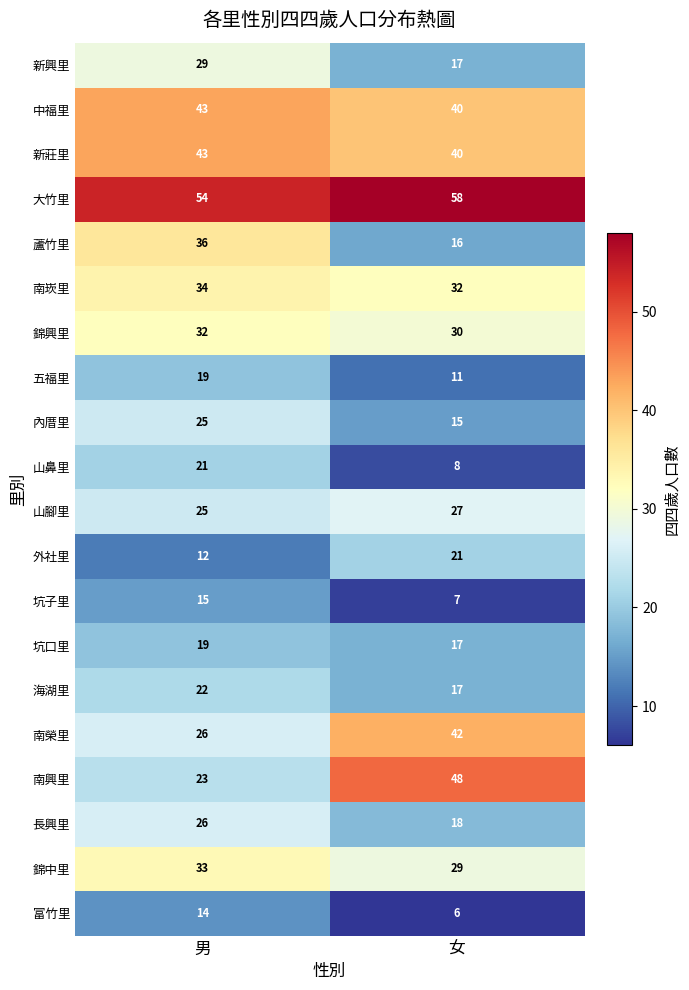

Between 男 and 女, which series saw the biggest shift?

南興里